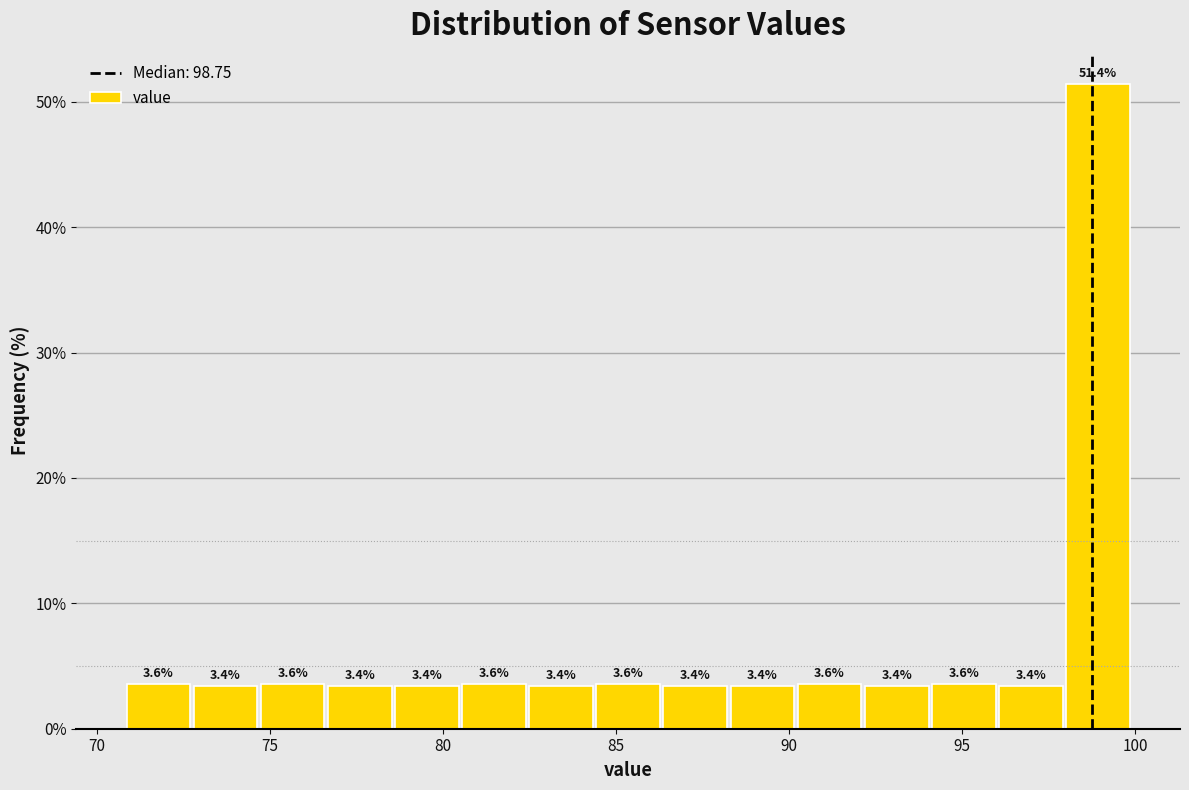

Around what value on the x-axis is the tallest bar? Give the approximate position of its centre, as read against the axis.

99.0